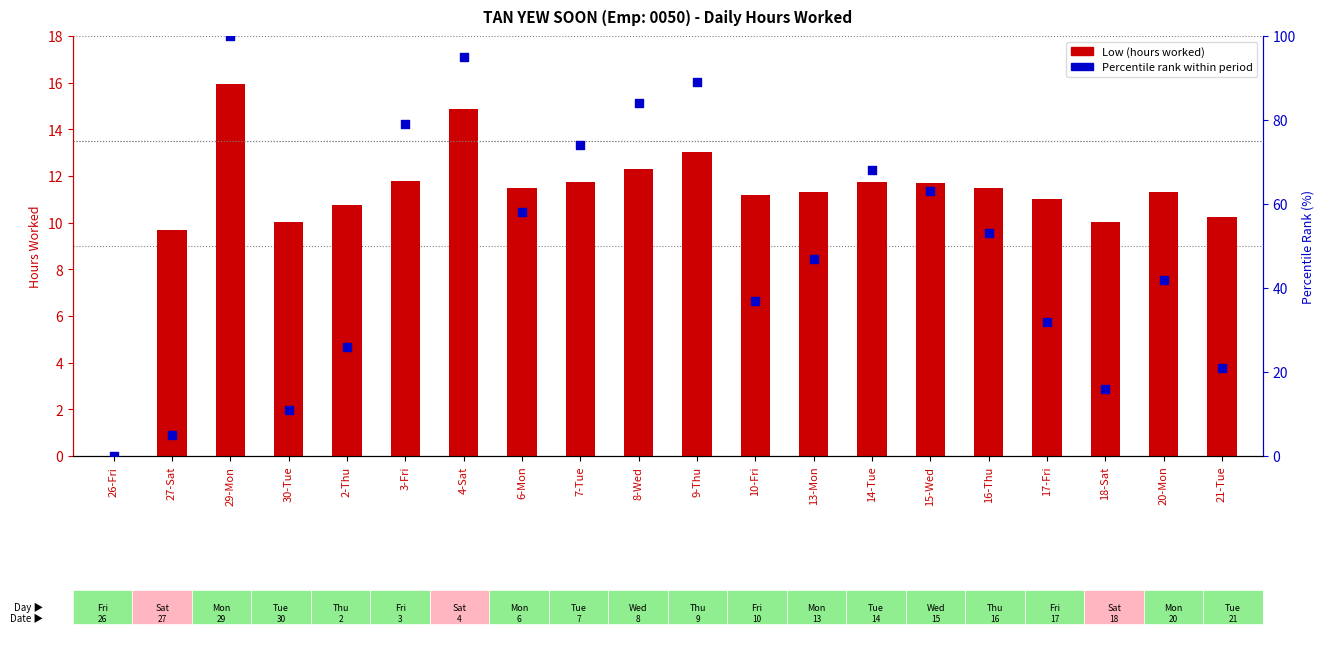

Which series has the widest spread of Y values?

Percentile rank within period